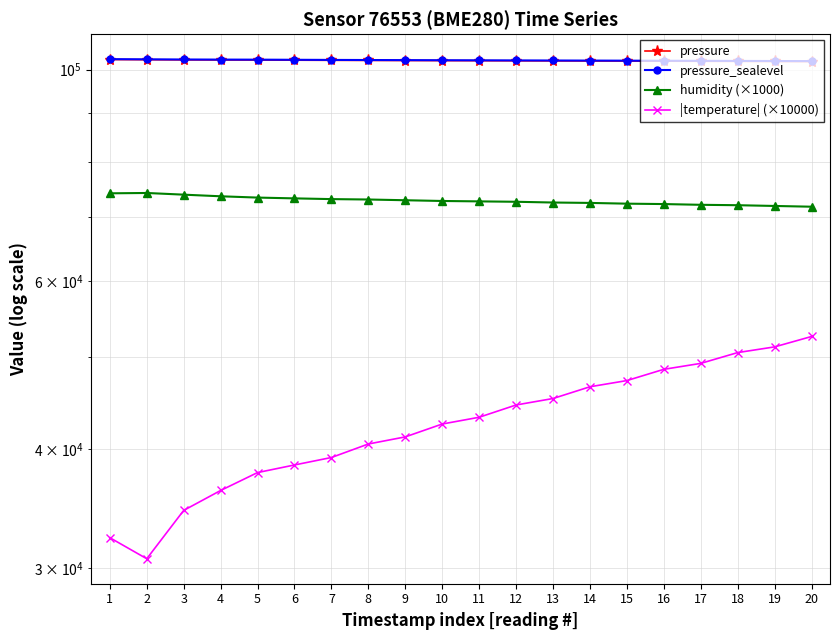

Is this an area chart (filled region under the line)?

No